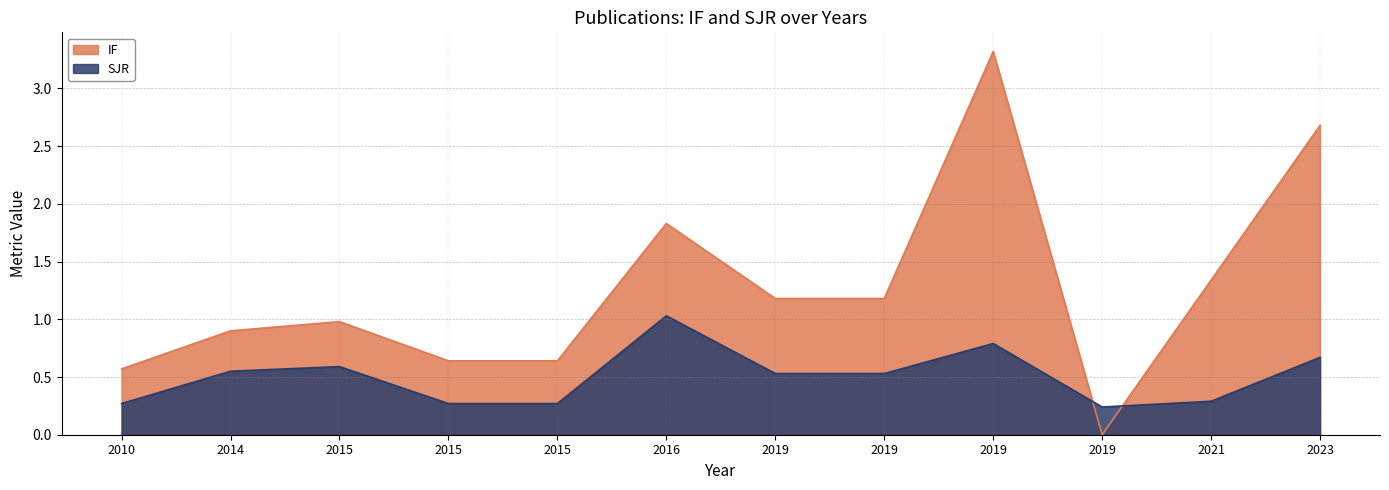

How many categories are shown in the chart?

12